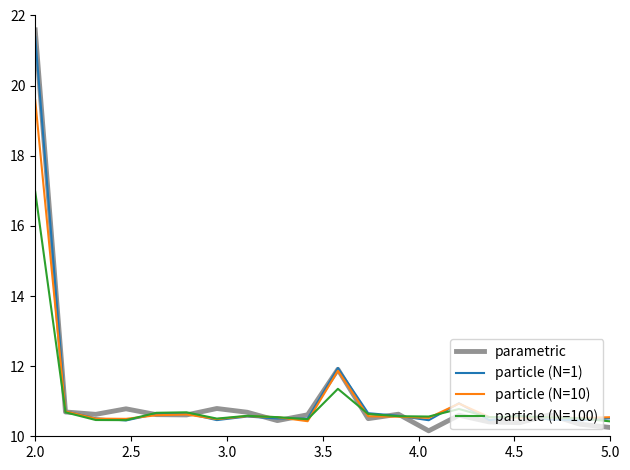

What is the smallest value displayed?

10.2